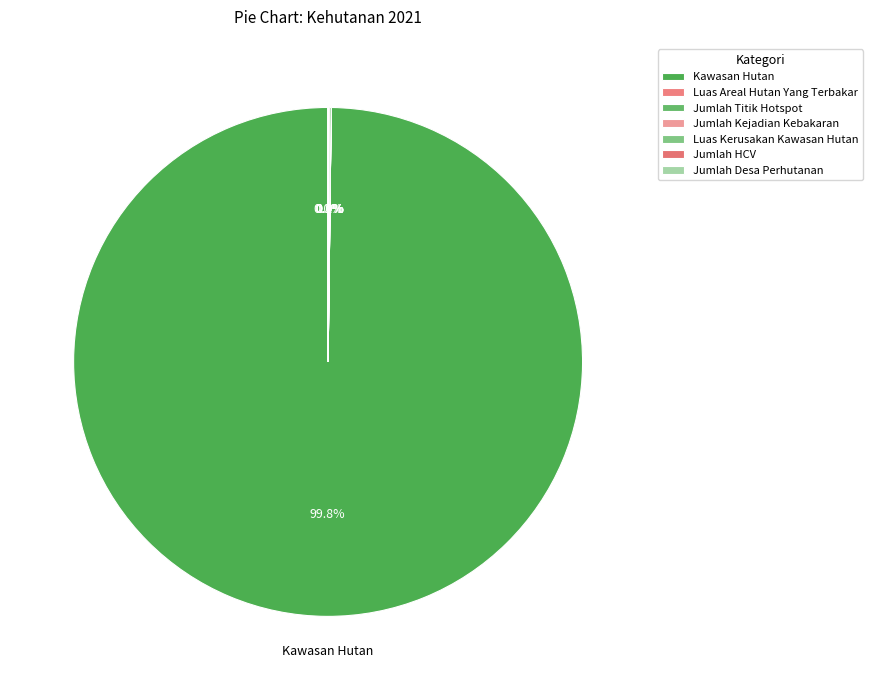

Is Kawasan Hutan the majority of the pie?

Yes